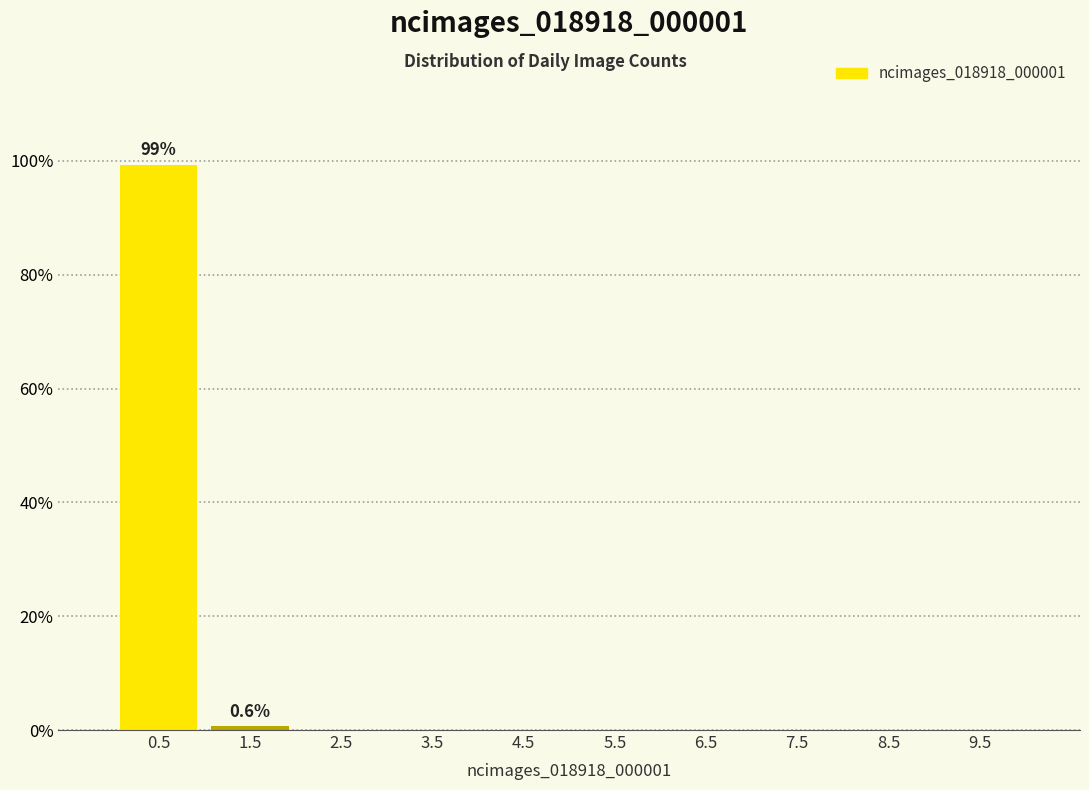

Reading right to left, what are all the values shown in this chart?

9.5=0.0	8.5=0.0	7.5=0.0	6.5=0.0	5.5=0.0	4.5=0.0	3.5=0.0	2.5=0.0	1.5=0.6	0.5=99.4